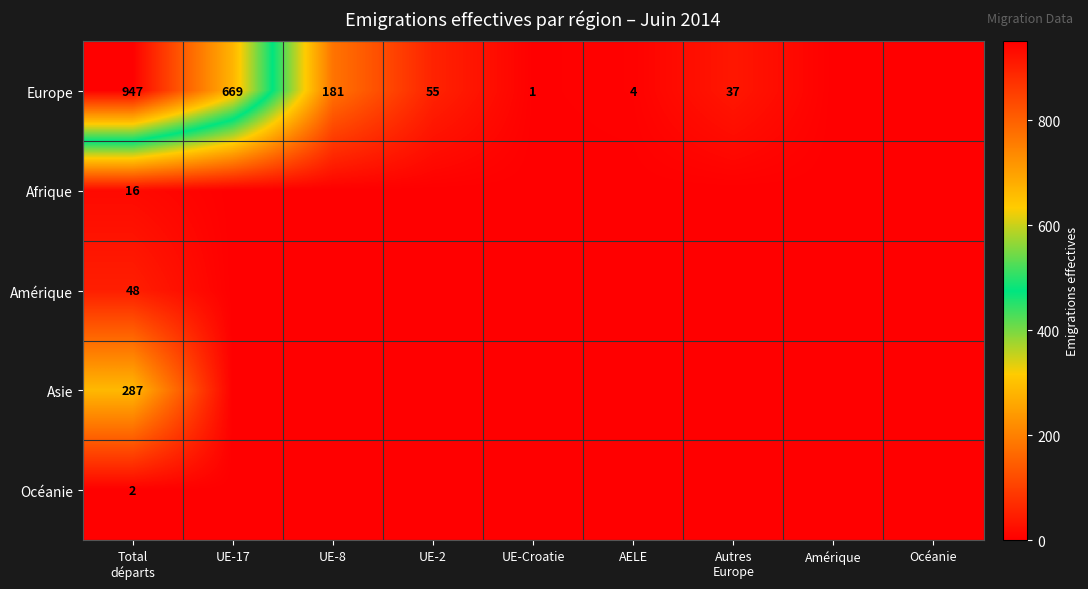

Which category has the highest value across all series?

Total
départs